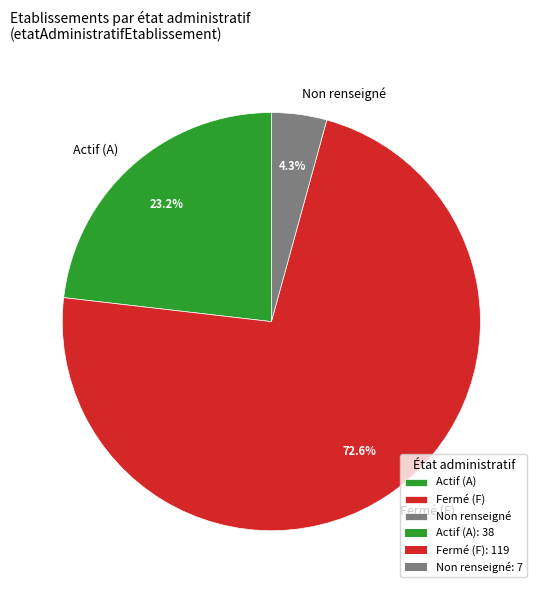

Which slice is the smallest?

Non renseigné